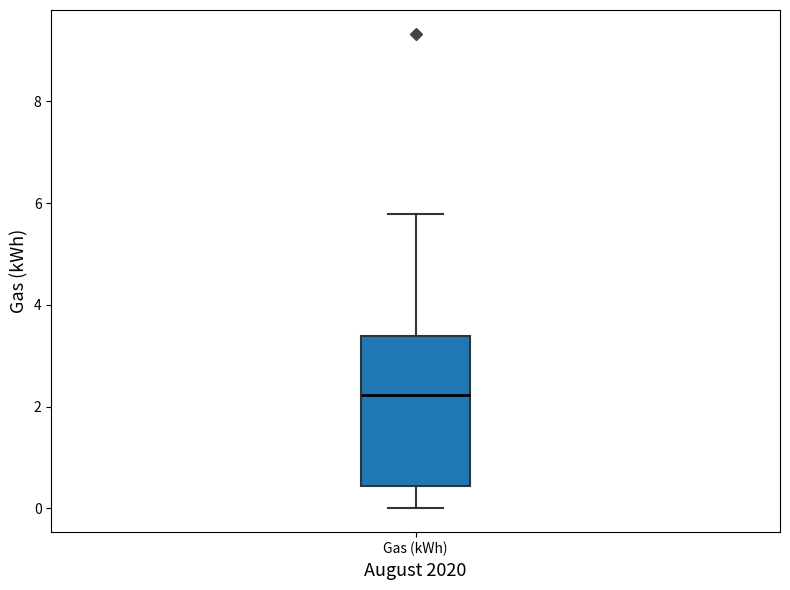

Transcribe this box plot: give where the median line is, the range the box spans, and where the two whiskers end, as read against the y-axis. The values are not printed on the chart, so give them approximately, as read against the axis.

median 2.2, box 0.4 to 3.4, whiskers 0.0 to 5.8